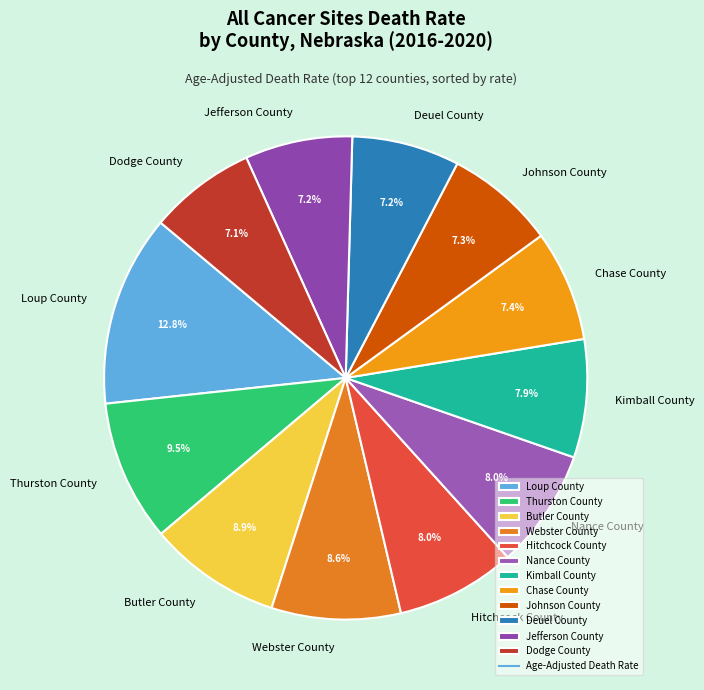

What percentage is the Dodge County slice, to the nearest percent?

7%